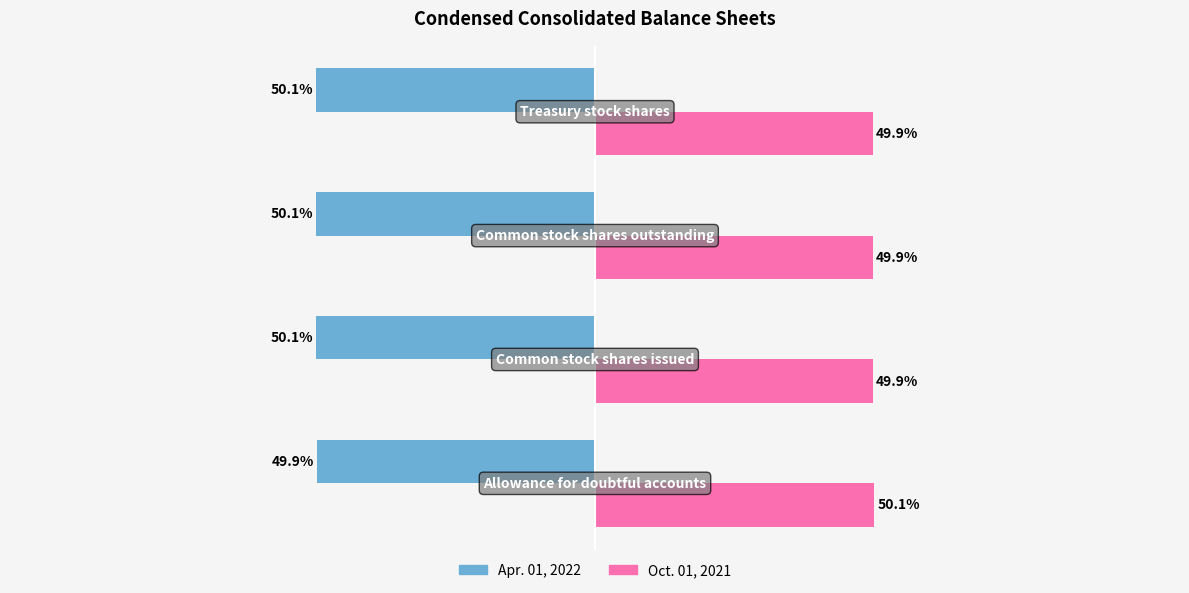

Rank the series by their average value, from highest to lowest.

Oct. 01, 2021, Apr. 01, 2022